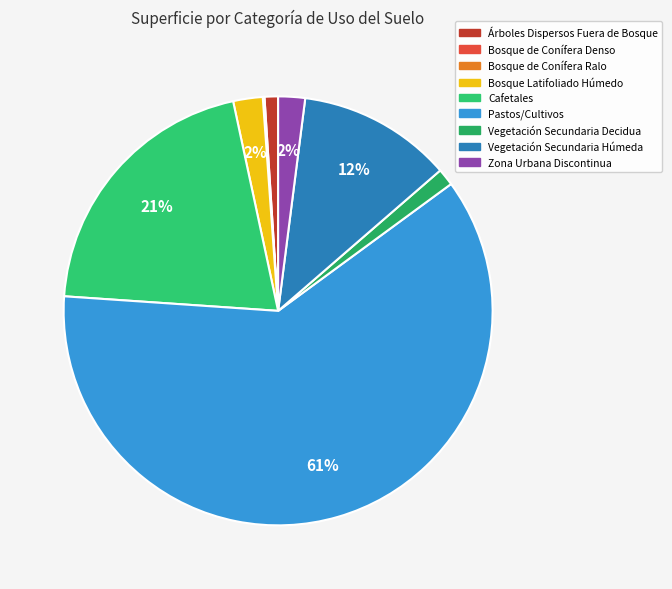

To the nearest percent, what percentage of the pie is Cafetales?

21%